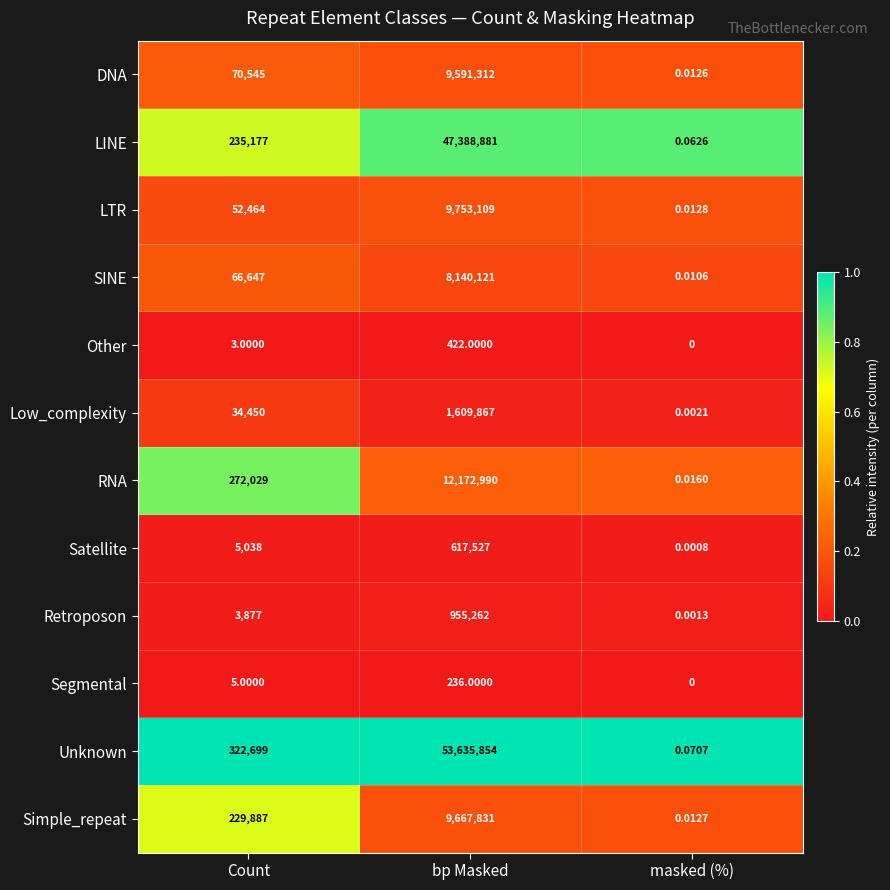

Where is DNA nearest to the value 4795656?

Count